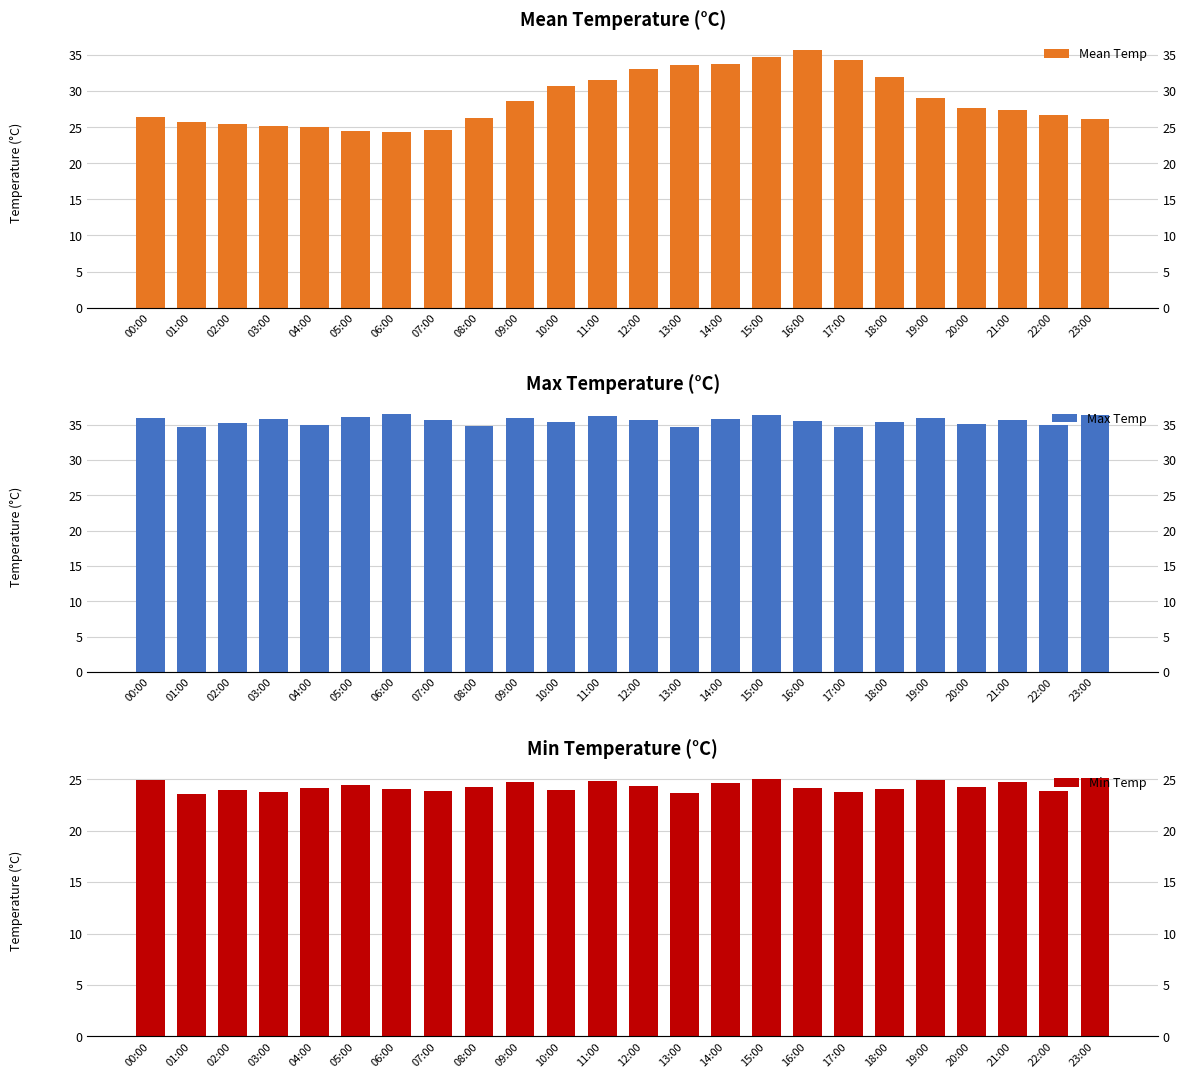

Is it true that Max Temp equals 35.6 at 12:00?

True